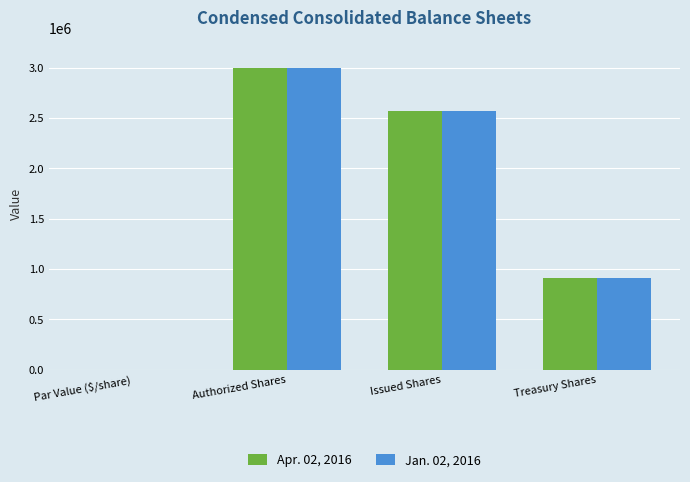

What is the sum of the Apr. 02, 2016 values at Treasury Shares and Authorized Shares?

3913097.0